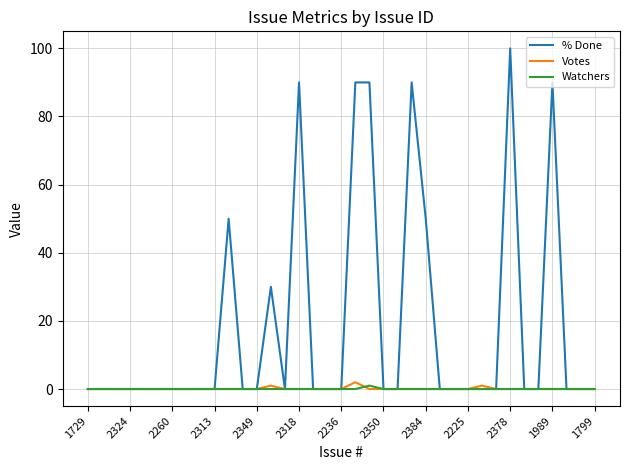

What is the greatest value displayed?

100